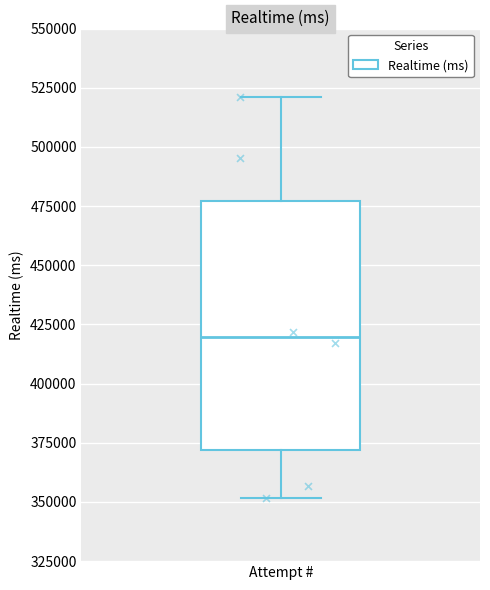

Read this box plot against the y-axis: the position of the median line, the range covered by the box, and the ends of both whiskers. The values are not printed on the chart, so give them approximately, as read against the axis.

median 420000, box 370000 to 475000, whiskers 350000 to 520000